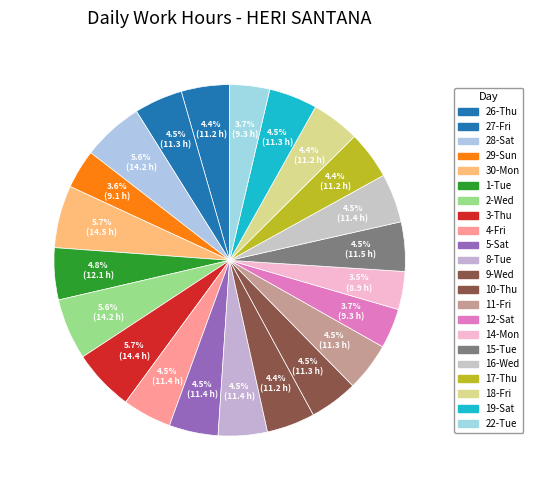

How many slices are in this pie chart?

22